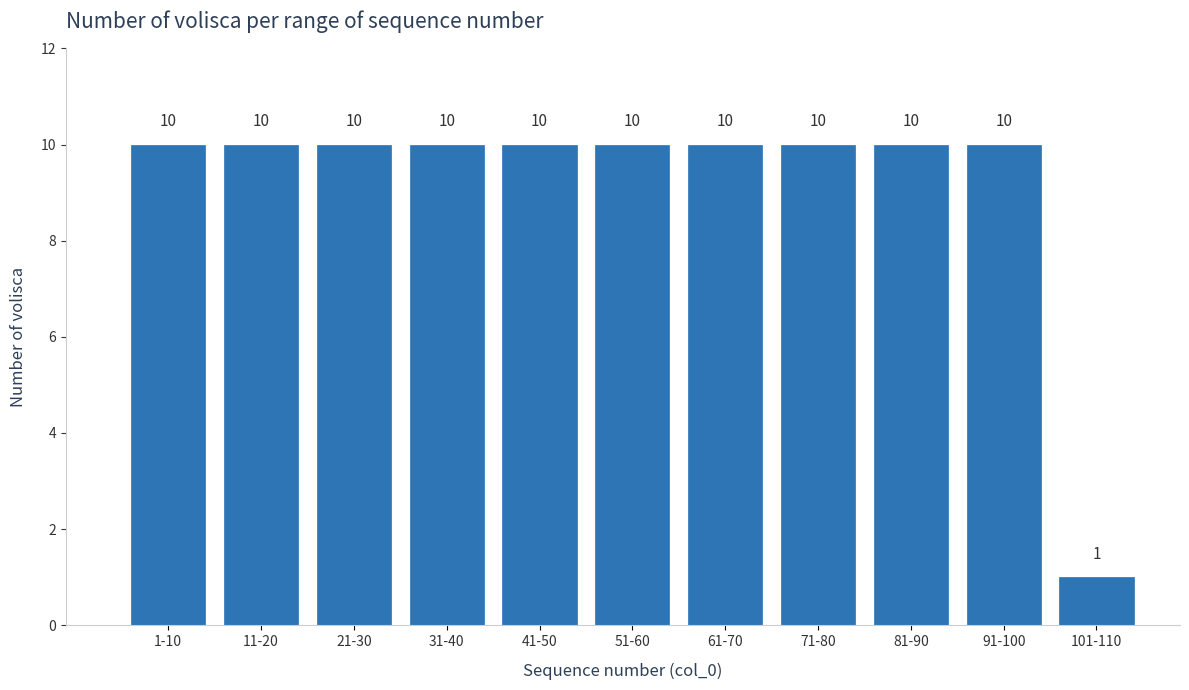

Reading left to right, what are all the values shown in this chart?

10	10	10	10	10	10	10	10	10	10	1